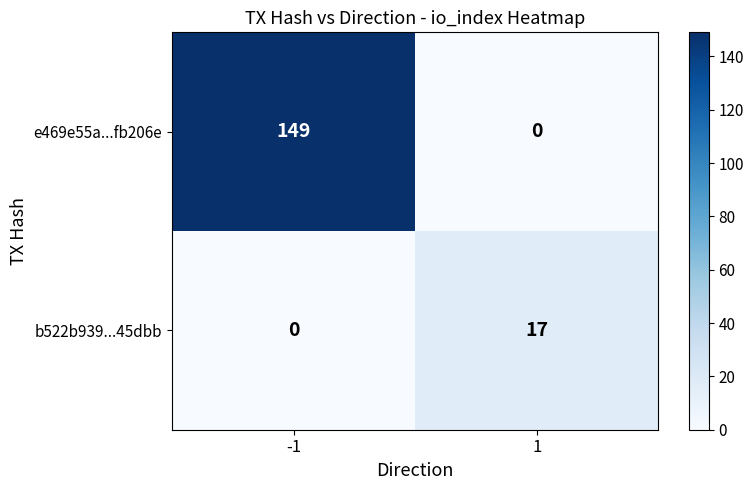

At how many categories does at least one series exceed 4?

2